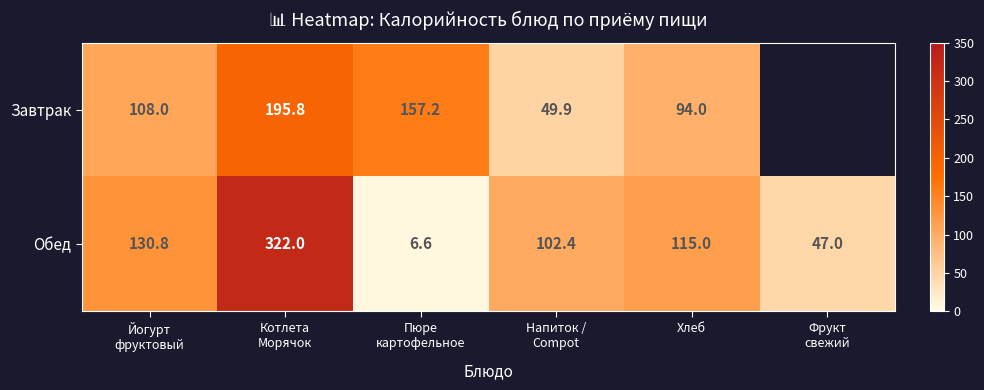

What is the total value across all series at Напиток /
Compot?

152.3